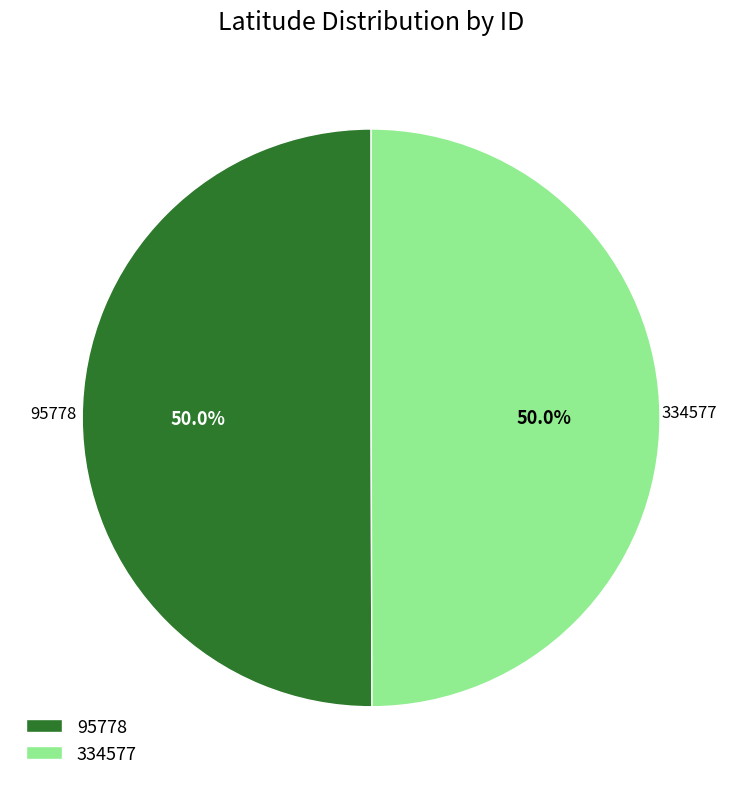

What is the ratio of the value at 95778 to the value at 334577?

1.0